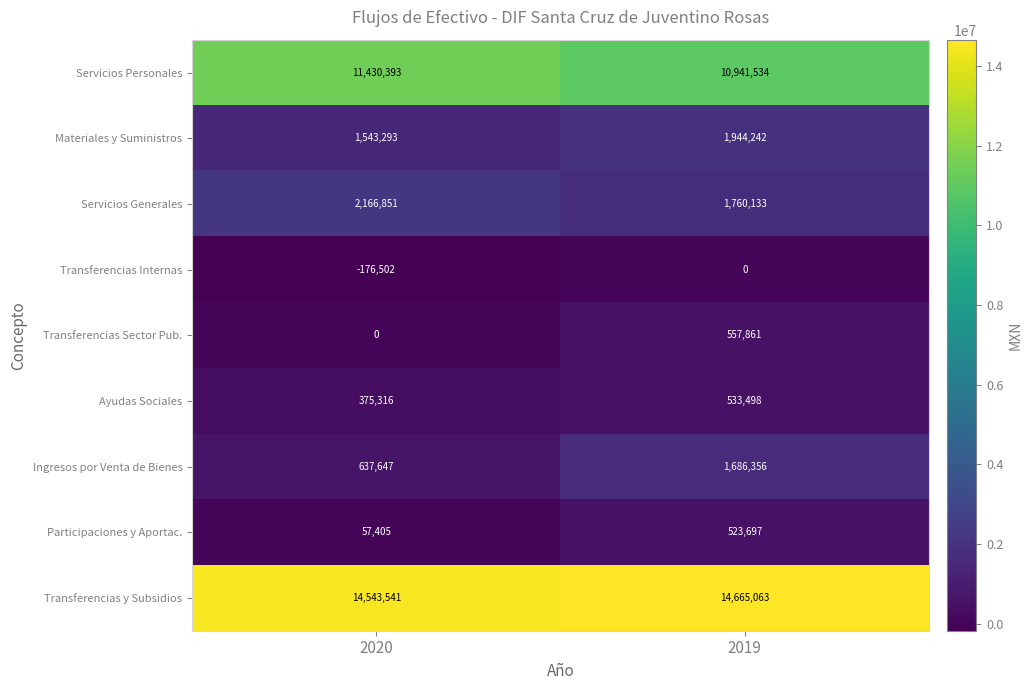

How many values in the Ayudas Sociales series are below 533498?

1